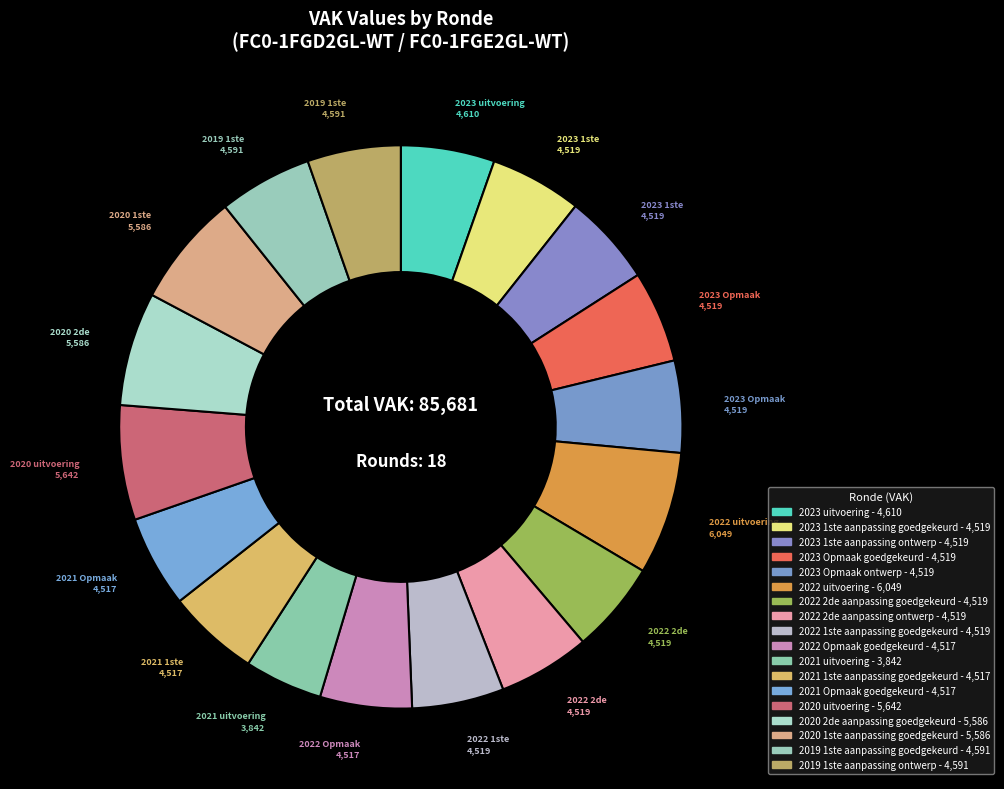

Does 2020 uitvoering represent more than half of the total?

No